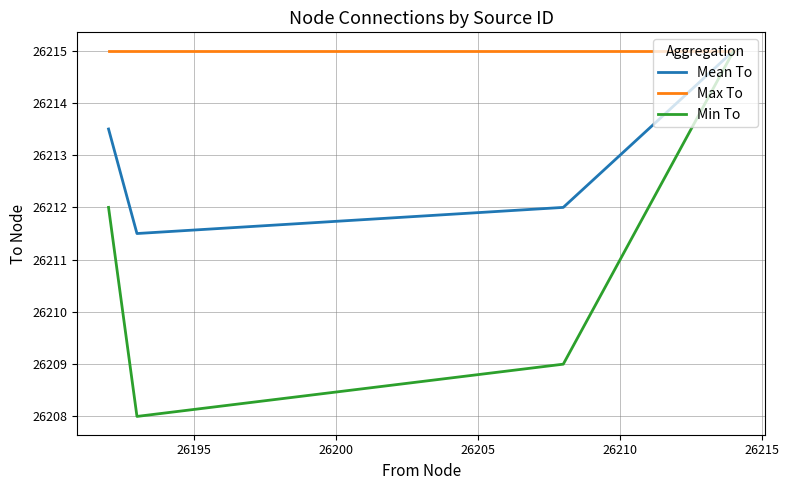

Rank the series by their average value, from highest to lowest.

Max To, Mean To, Min To